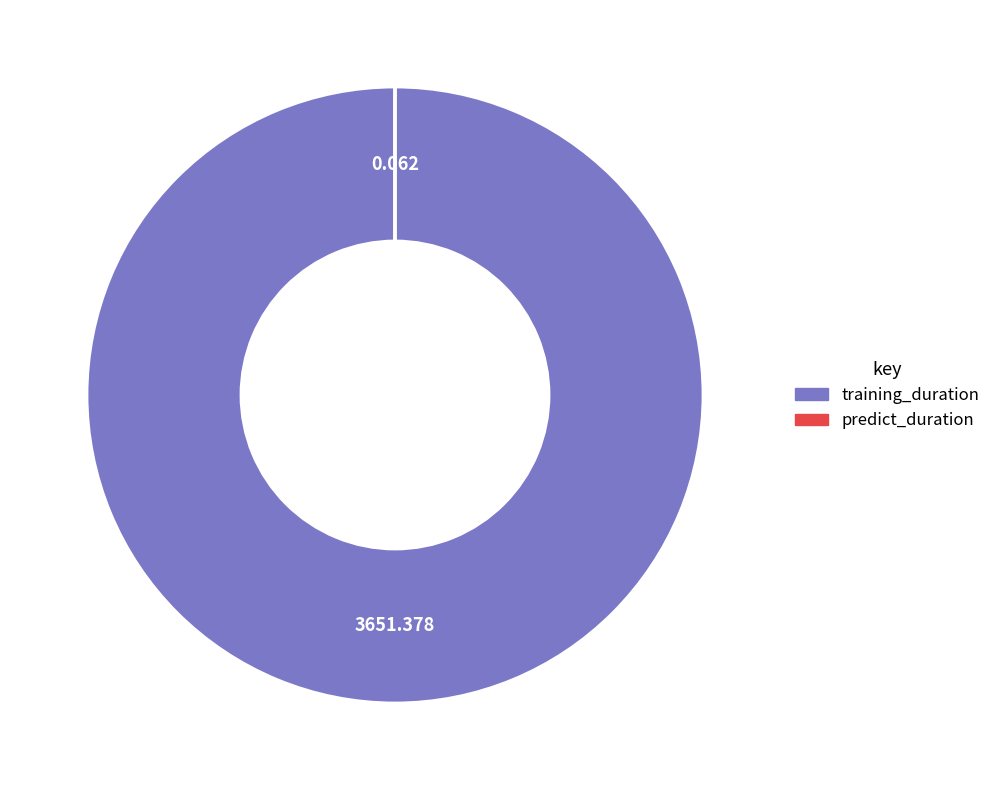

Is there a majority slice in this chart?

Yes